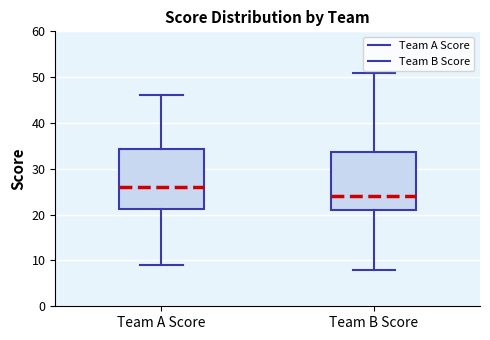

Reading left to right, transcribe this box plot: for each box, give where its median line is, the range the box spans, and where its two whiskers end, as read against the y-axis. The values are not printed on the chart, so give them approximately, as read against the axis.

Team A Score: median 26, box 21 to 34, whiskers 9 to 46
Team B Score: median 24, box 21 to 34, whiskers 8 to 51